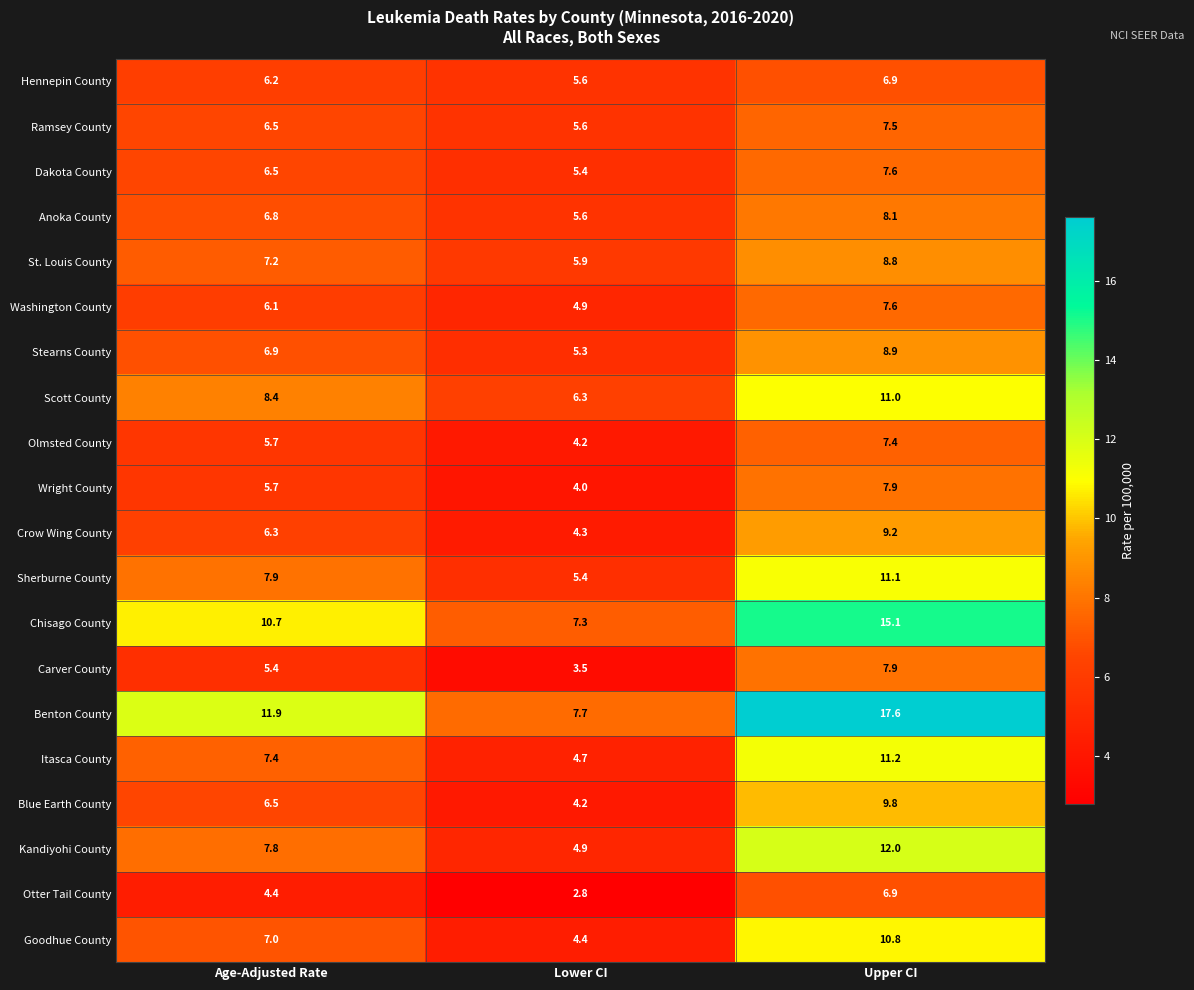

The value of Benton County at Upper CI is 17.6. True or false?

True